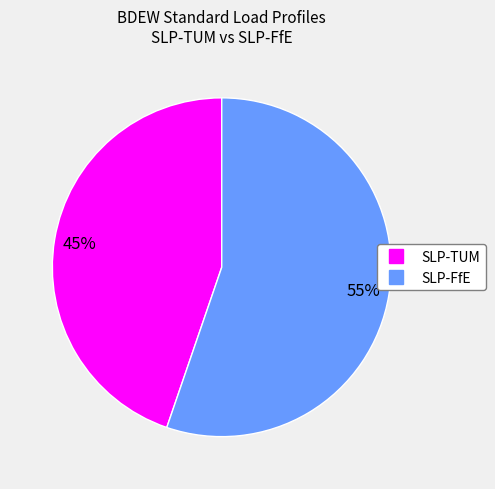

Does any single category account for the majority?

Yes